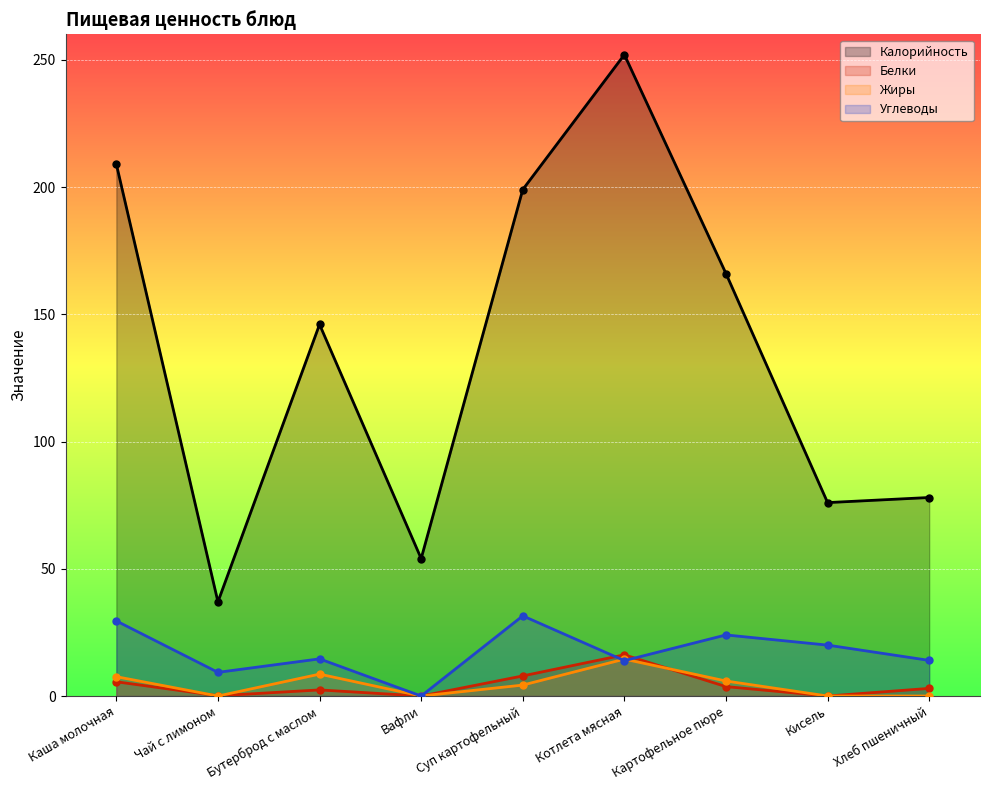

Count the number of data series in this chart.

4